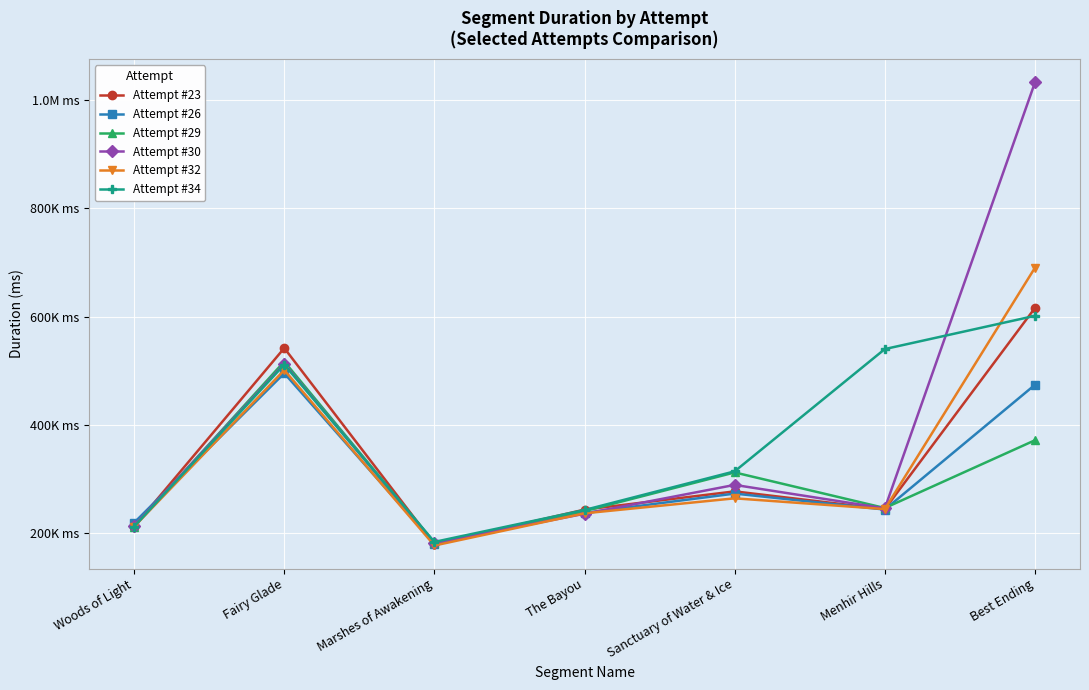

What are all the series names shown in the legend?

Attempt #23, Attempt #26, Attempt #29, Attempt #30, Attempt #32, Attempt #34